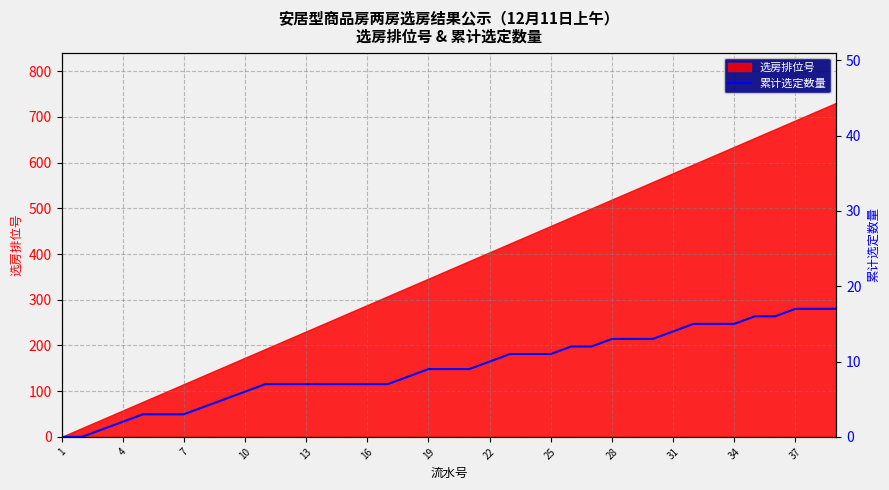

The value of 选房排位号 at 19 is 86.0. True or false?

False